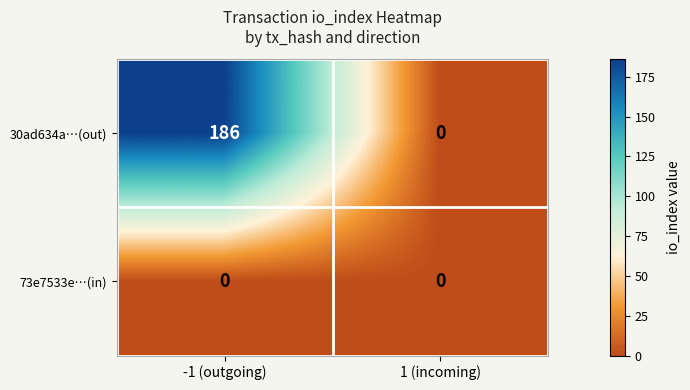

What is the maximum value shown in the chart?

186